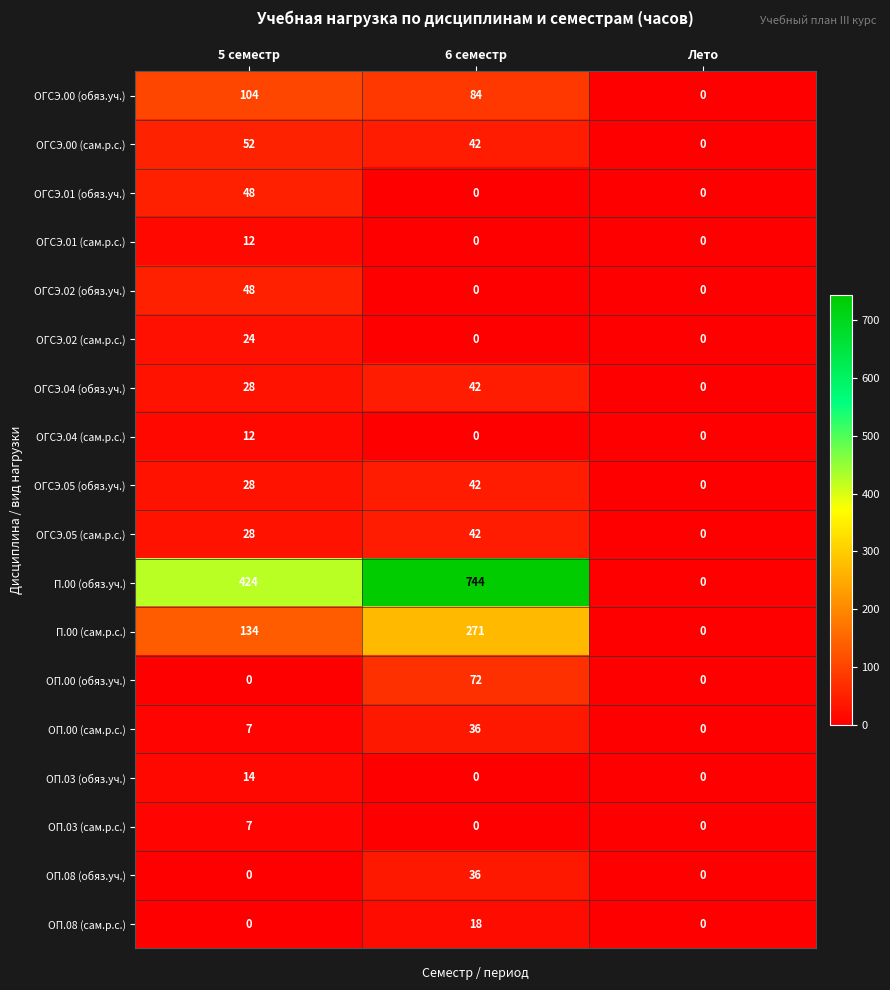

Between 5 семестр and 6 семестр, which series saw the biggest shift?

П.00 (обяз.уч.)